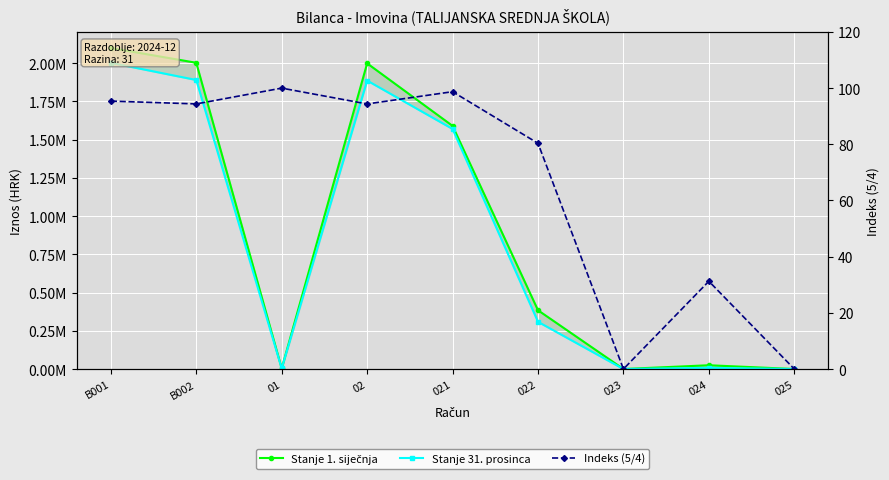

How many data points in Stanje 31. prosinca are less than 308813?

4